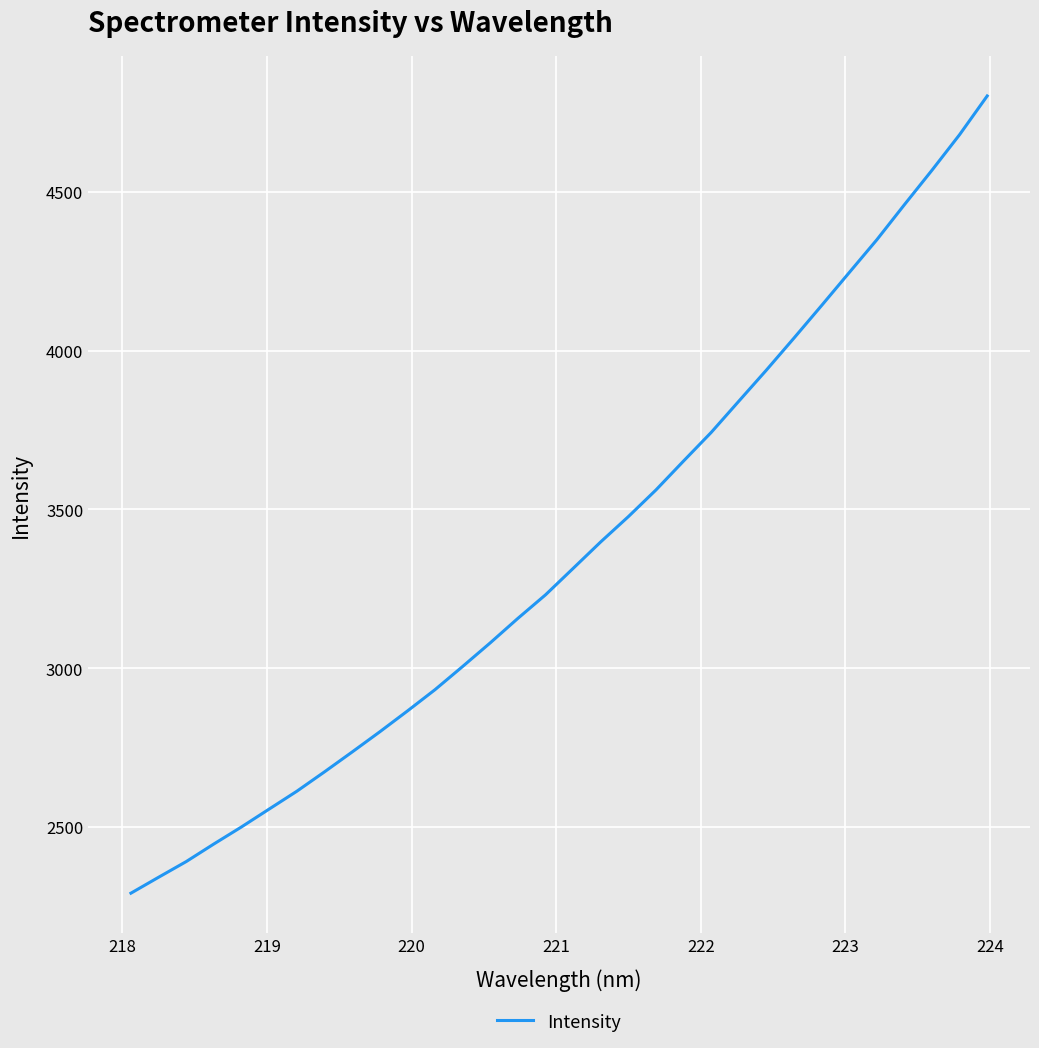

Is this an area chart (filled region under the line)?

No